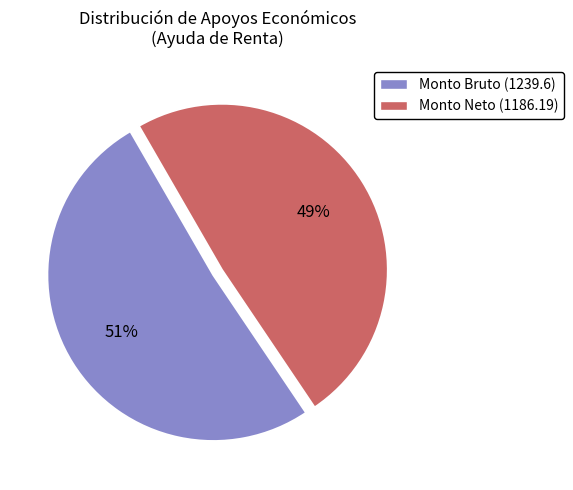

Is there any slice that represents more than half of the pie?

Yes